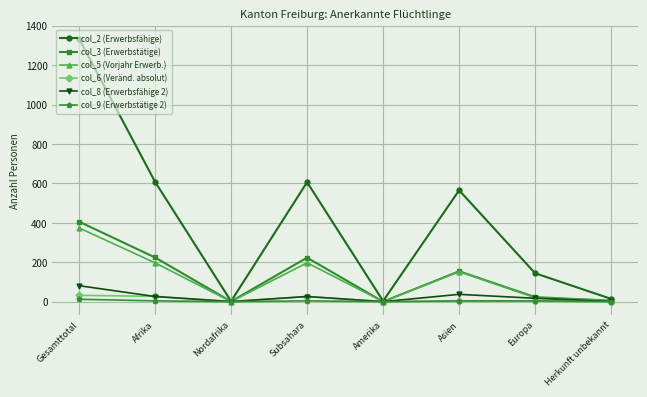

What is the sum of the col_6 (Veränd. absolut) values at Amerika and Europa?

3